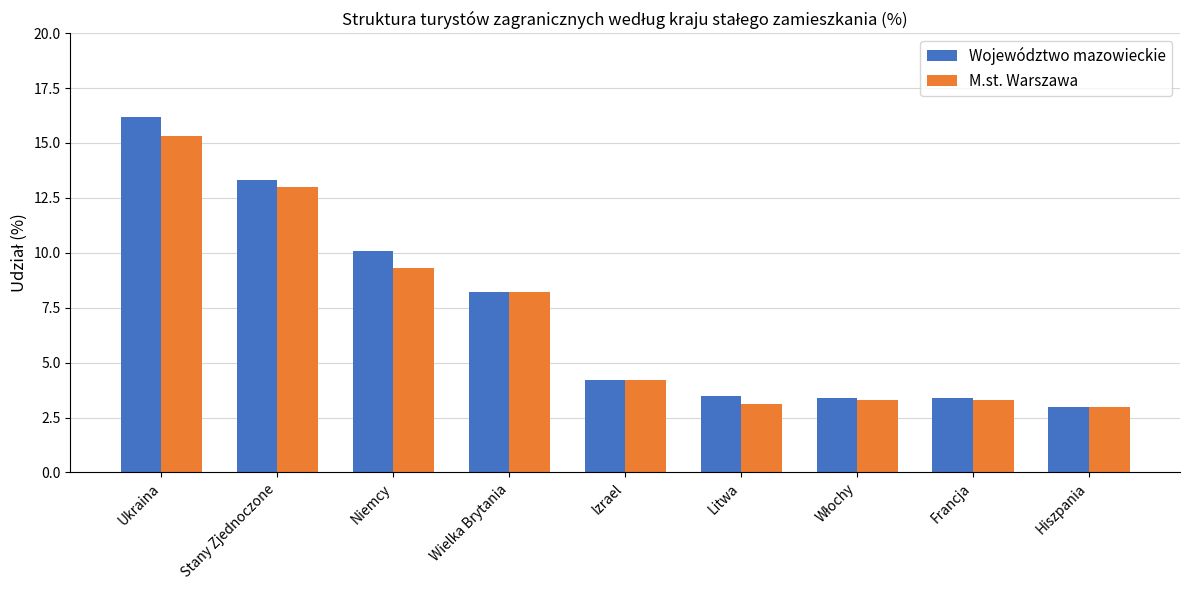

Reading left to right, extract all data points from this chart.

Województwo mazowieckie: 16.2	13.3	10.1	8.2	4.2	3.5	3.4	3.4	3.0
M.st. Warszawa: 15.3	13.0	9.3	8.2	4.2	3.1	3.3	3.3	3.0